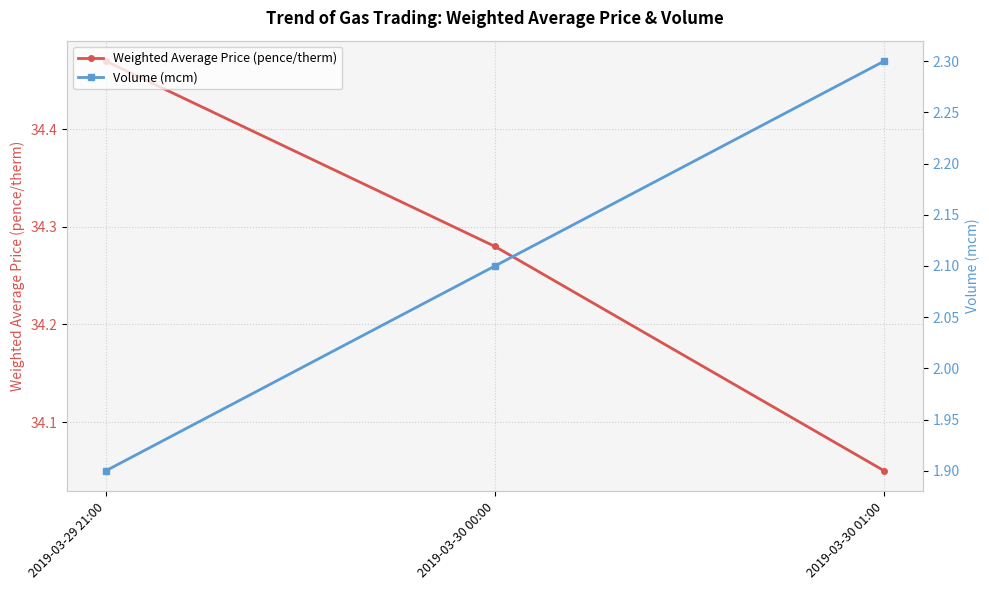

What is the difference between the second highest and minimum values in the Weighted Average Price (pence/therm) series?

0.2